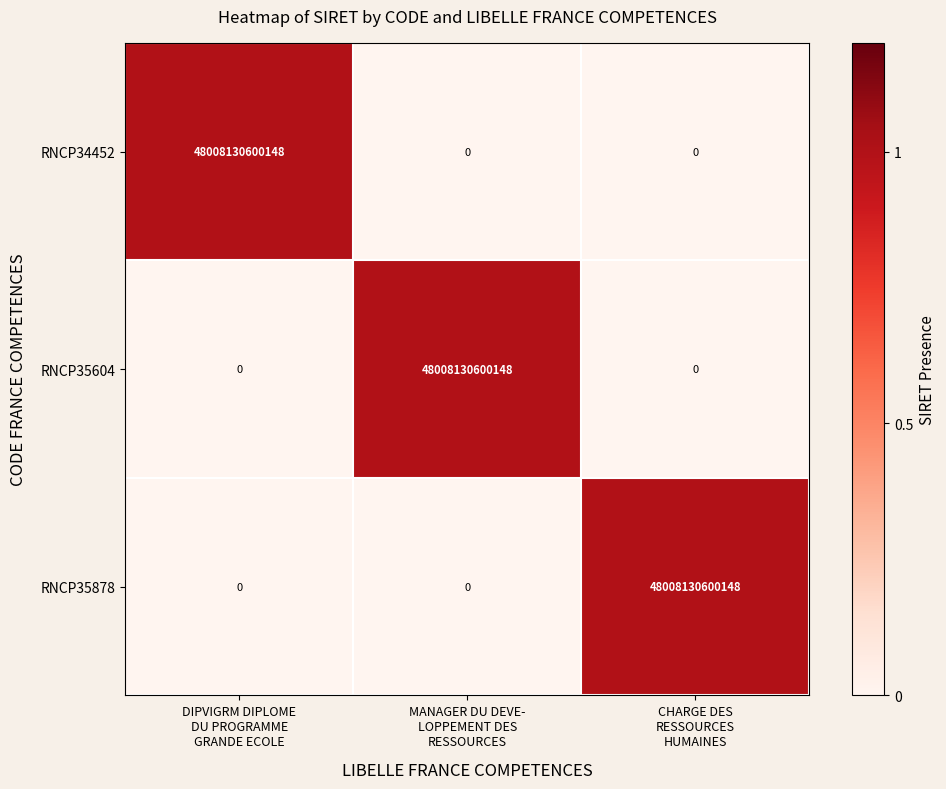

At how many categories does at least one series exceed 0?

3